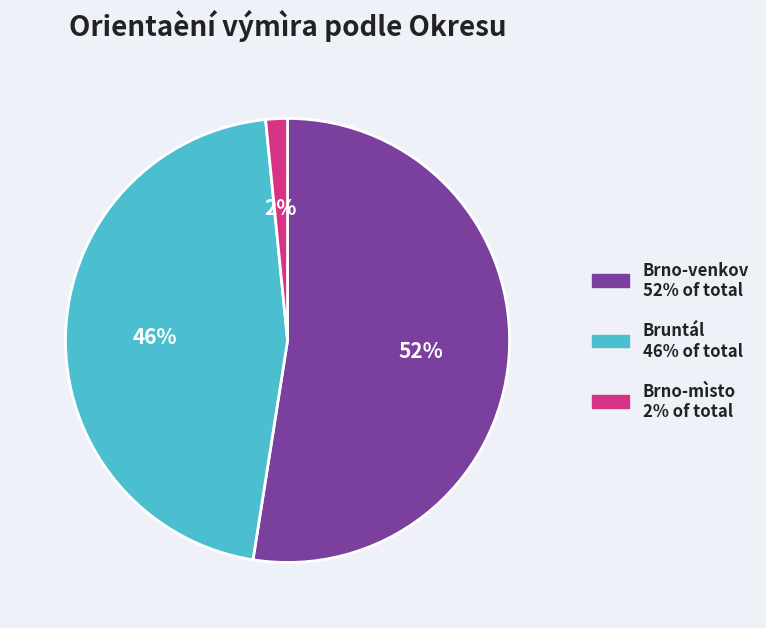

How many slices are in this pie chart?

3